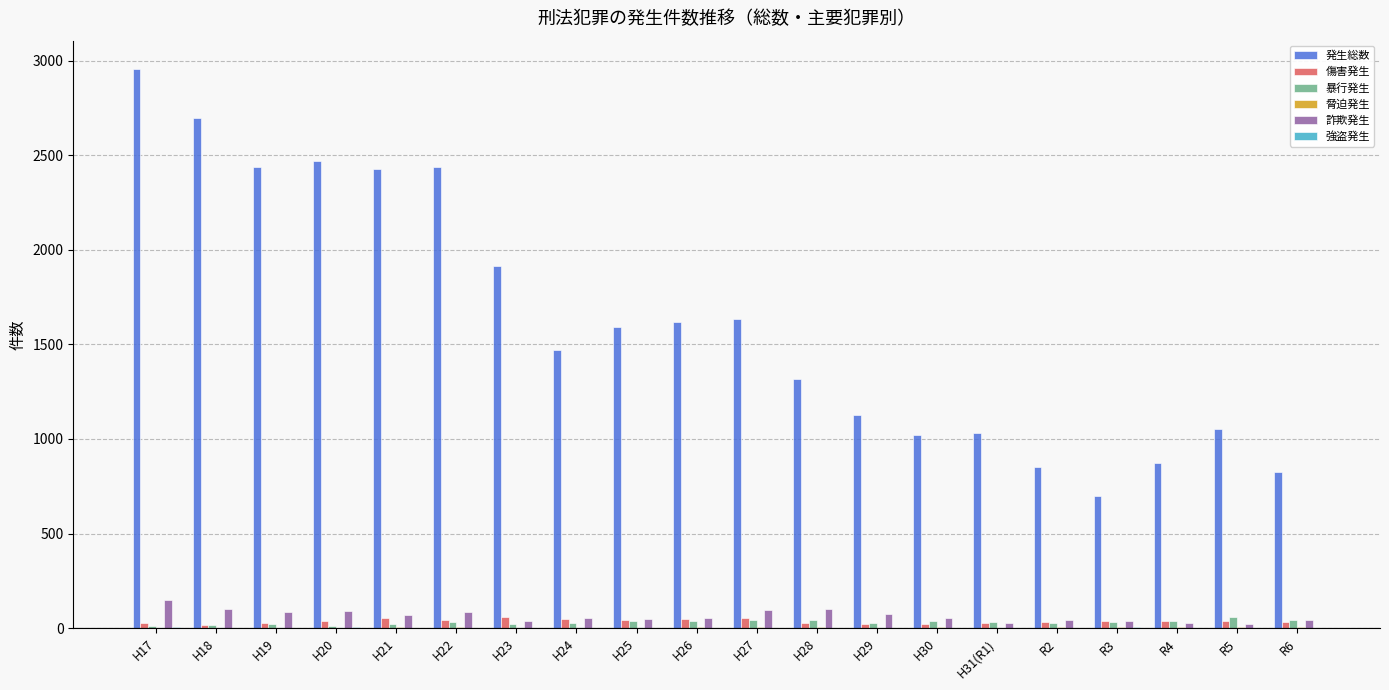

How many groups of bars are there?

20